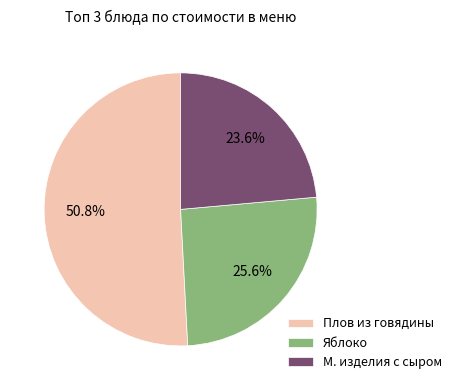

Approximately how many times larger is the value at Плов из говядины compared to М. изделия с сыром?

2.2